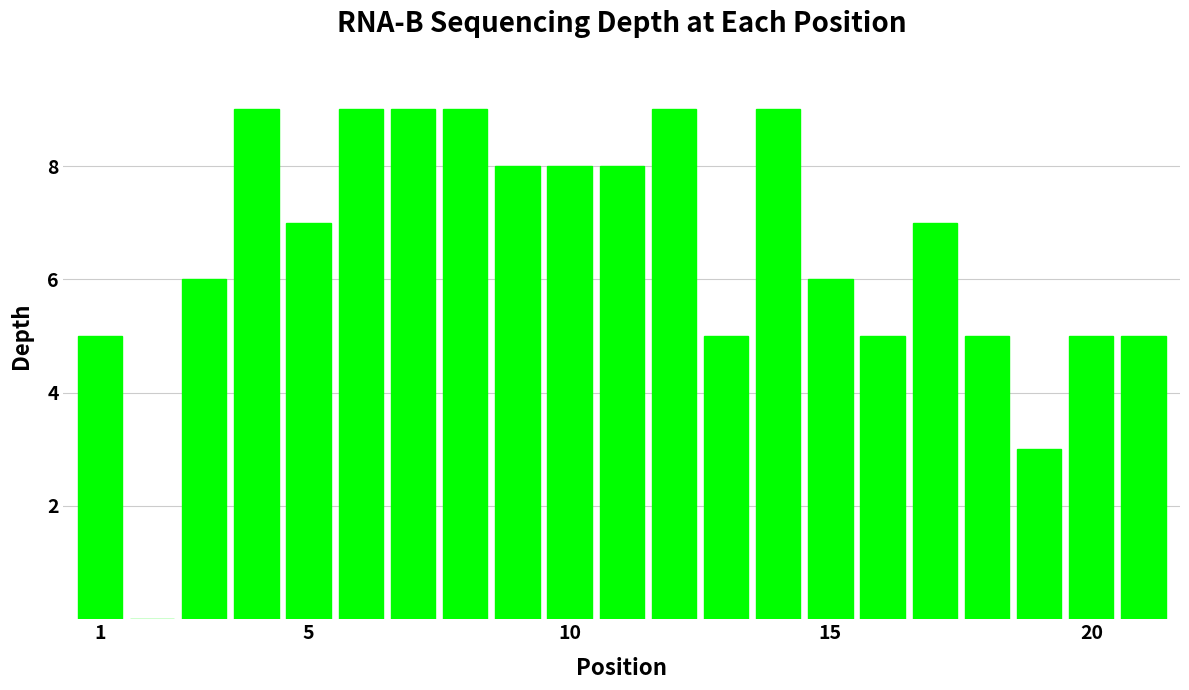

What is the greatest value displayed?

9